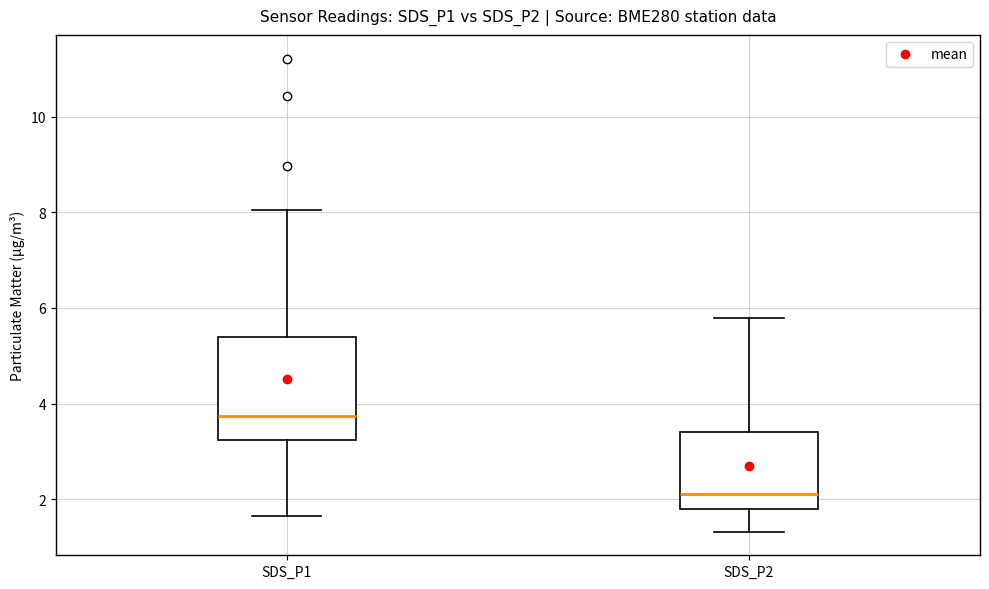

Where does the upper whisker of the box for SDS_P1 end on the y-axis? The values are not printed on the chart, so give them approximately, as read against the axis.

8.0